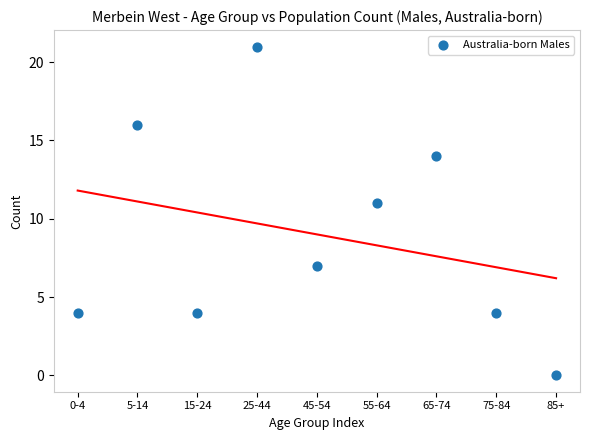

What is the range of Y values (max minus min)?

21